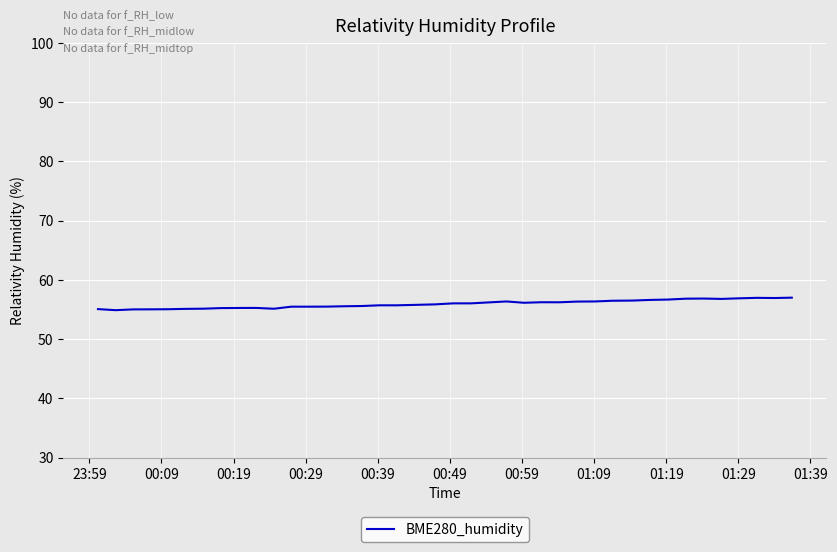

What is the smallest value displayed?

54.9